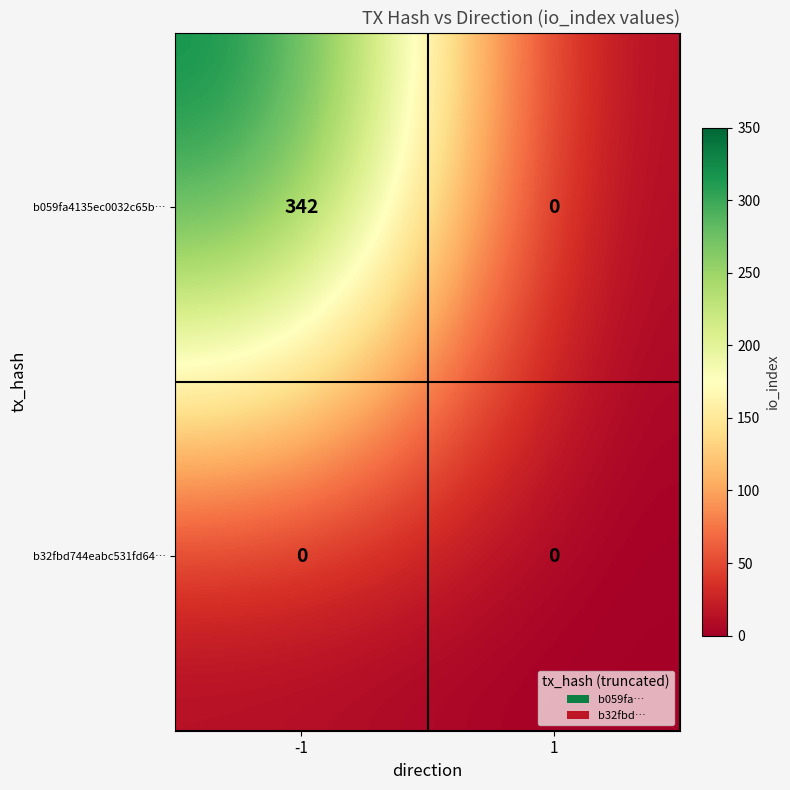

What value does the b059fa4135ec0032c65b… series have at -1?

342